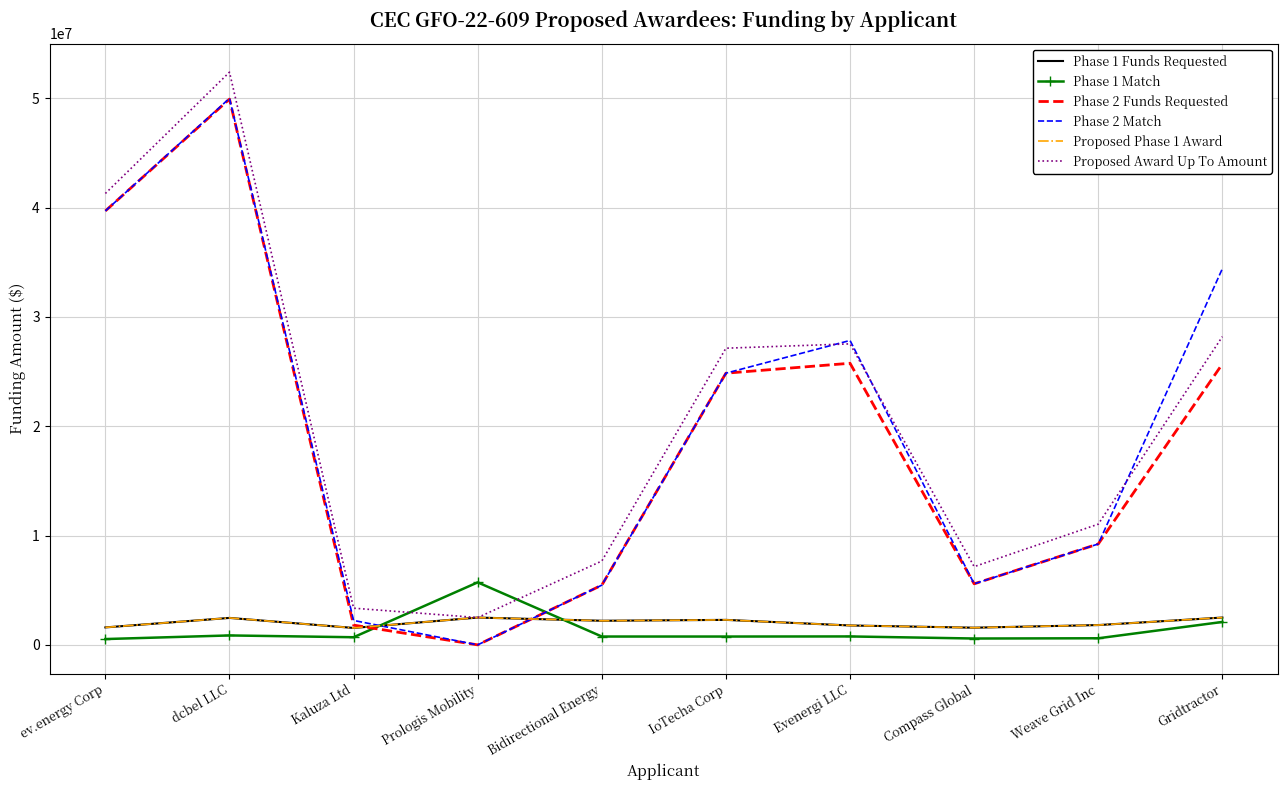

Reading left to right, transcribe all the data shown in this chart.

Phase 1 Funds Requested: 1597084	2466148	1547829	2498500	2206317	2286231	1774483	1570805	1811865	2499987
Phase 1 Match: 532363	863487	698444	5717990	763002	762078	771587	581935	603955	2096946
Phase 2 Funds Requested: 39698160	49923904	1807830	0	5464100	24853405	25761452	5585400	9230870	25699022
Phase 2 Match: 39698160	49995881	2233830	0	5464100	24853405	27847361	5585400	9230870	34415156
Proposed Phase 1 Award: 1597084	2466148	1547829	2498500	2206317	2286231	1774483	1570805	1811865	2499987
Proposed Award Up To Amount: 41295244	52390052	3355659	2498500	7670417	27139636	27535935	7156205	11042735	28199009